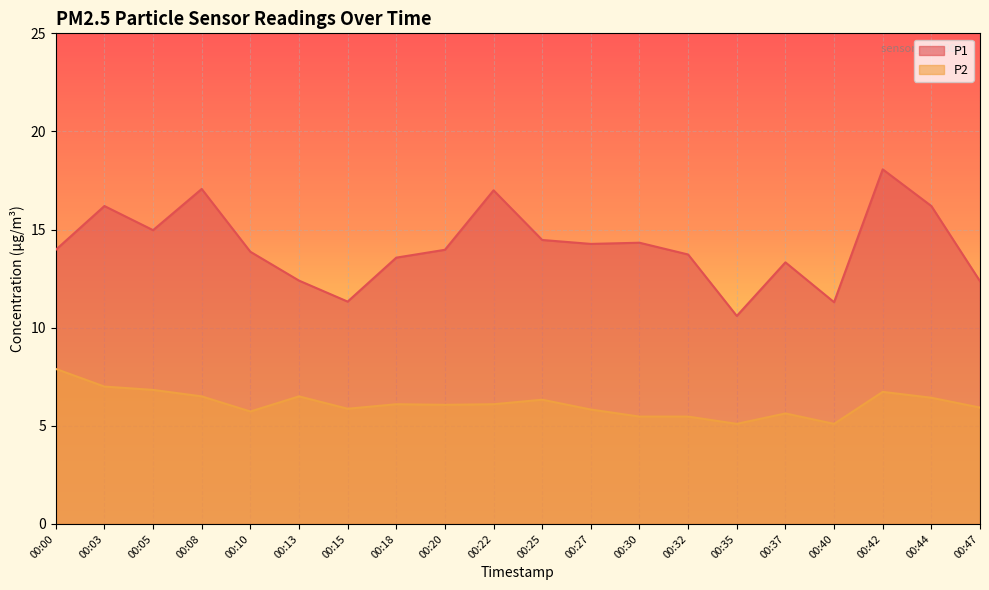

How many interior local peaks does the P1 series have?

6